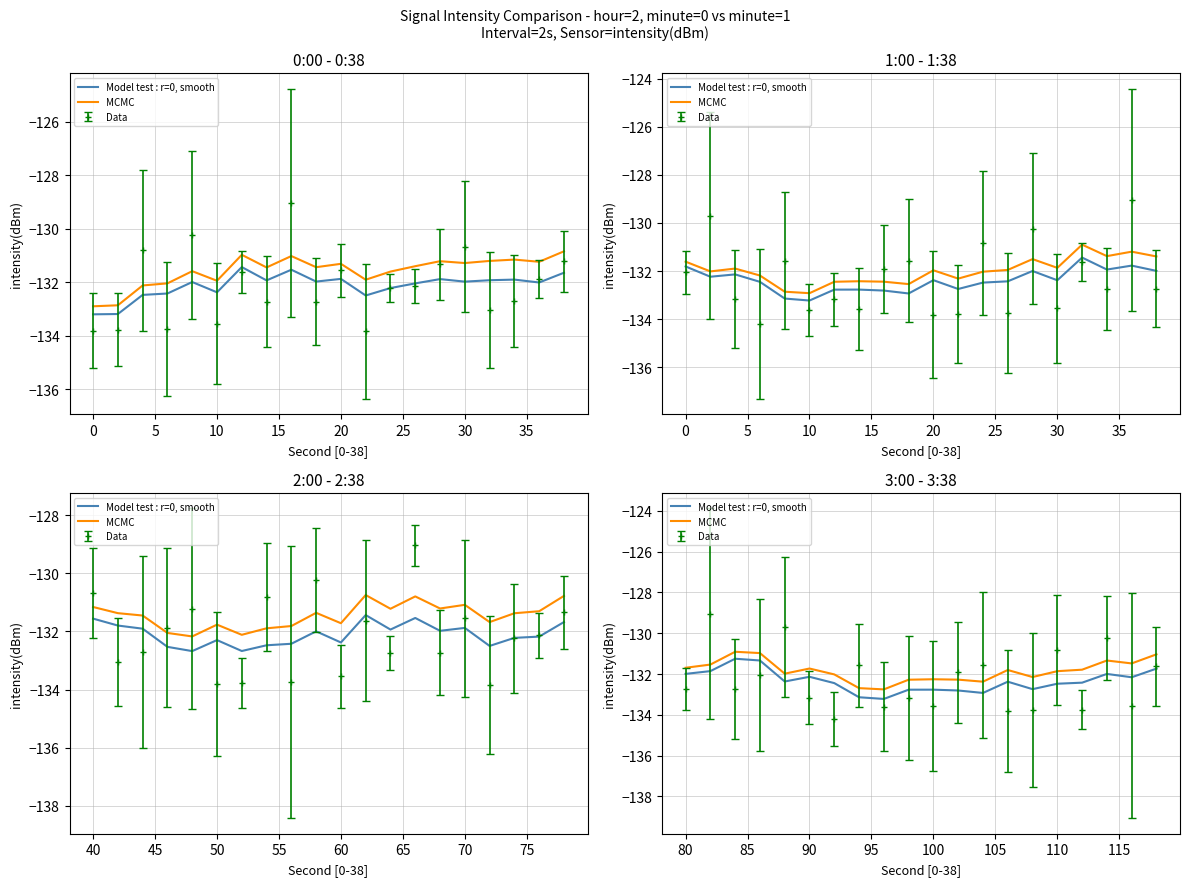

Which series has the largest range (max minus min)?

Model test : r=0, smooth